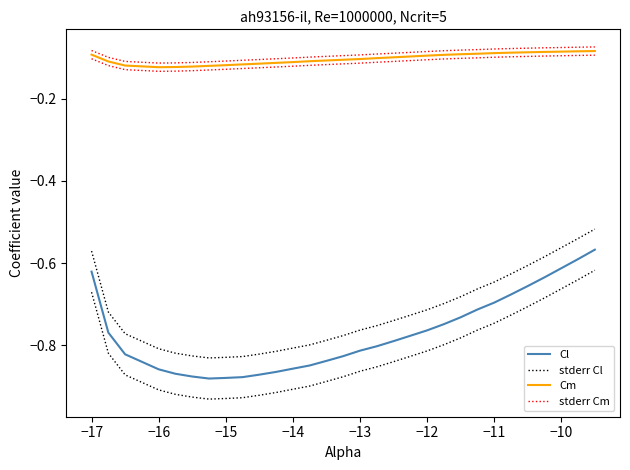

What is the maximum value shown in the chart?

-0.1